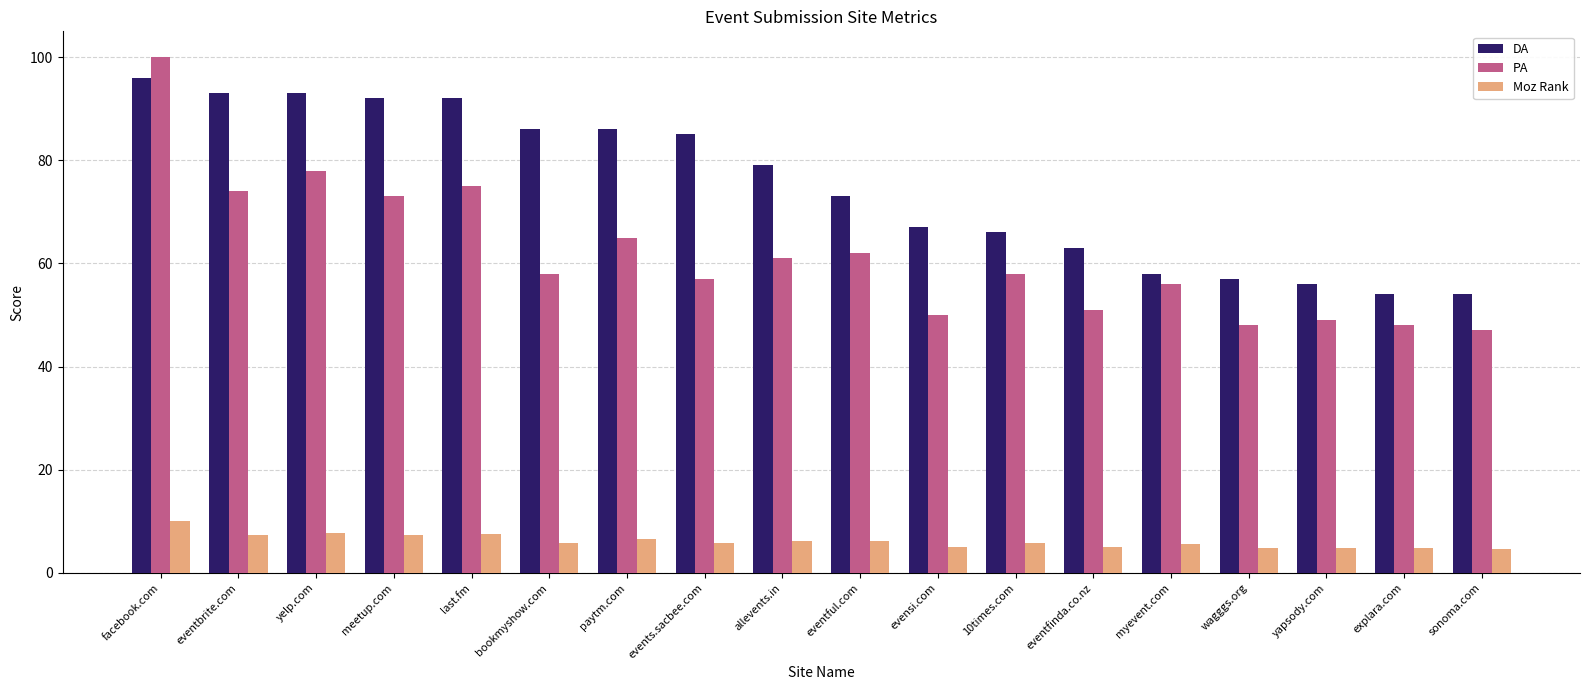

True or false: PA has a value of 56.0 at myevent.com.

True